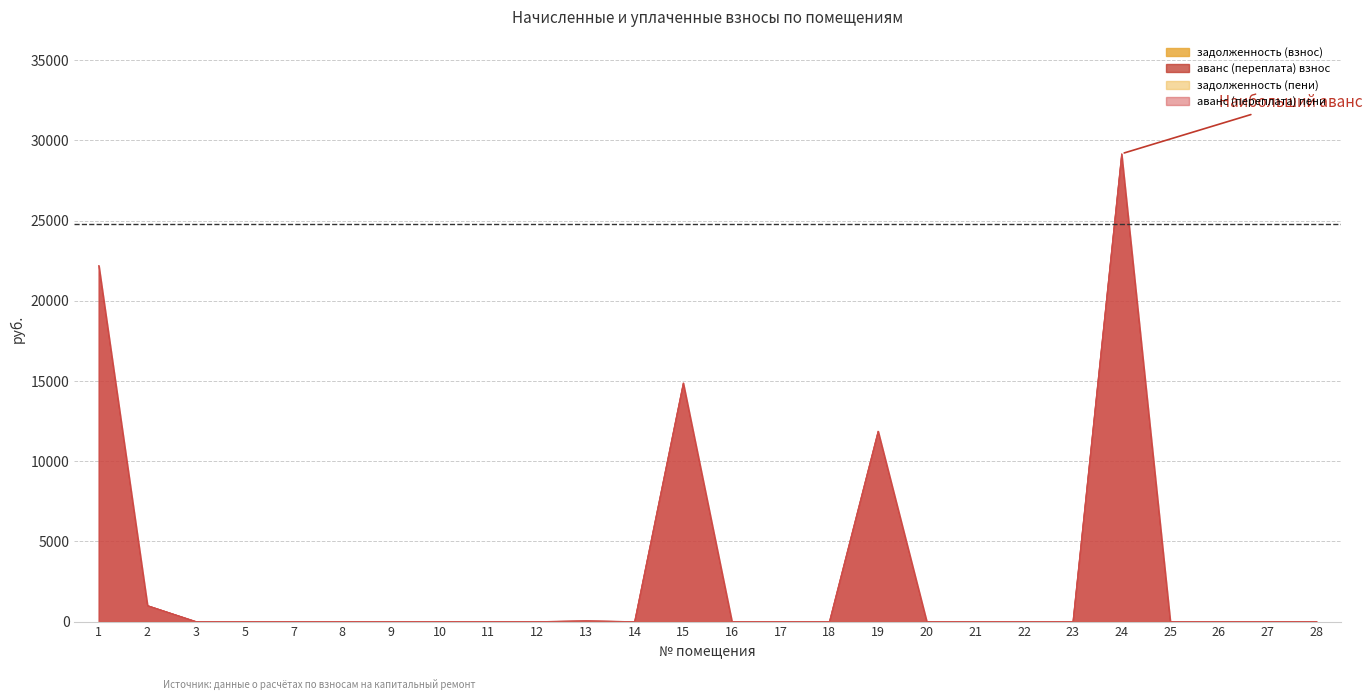

At which category is the sum across all series the highest?

24